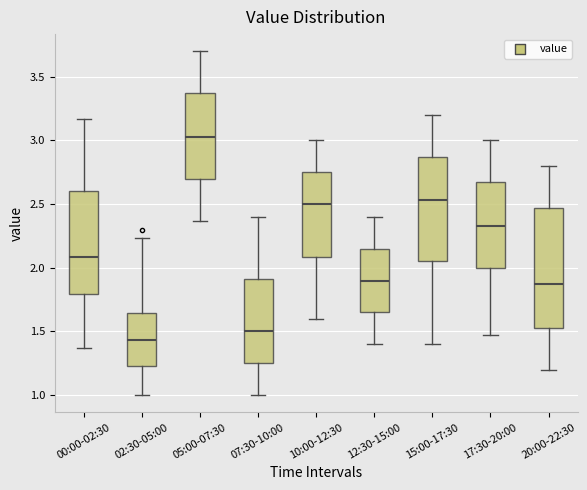

Which box's median line is the highest?

05:00-07:30